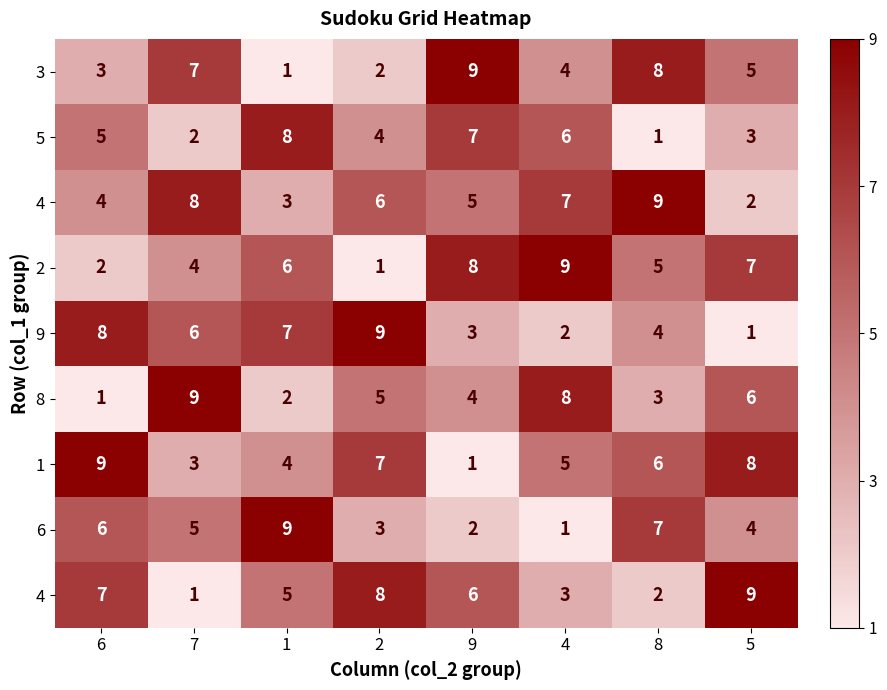

What is the greatest value displayed?

9